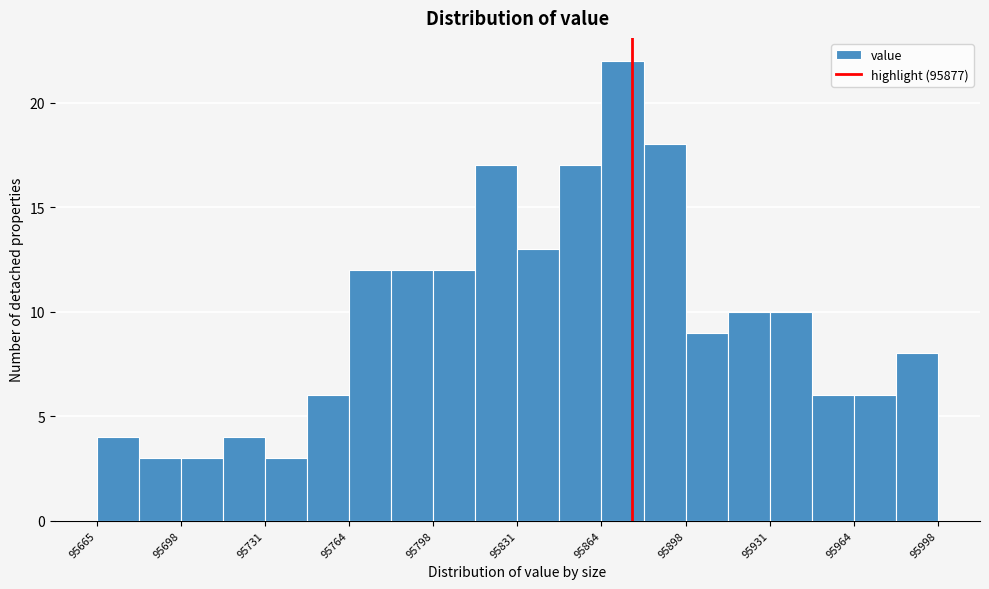

Read against the x-axis, roughly where is the centre of the tallest bar?

95875